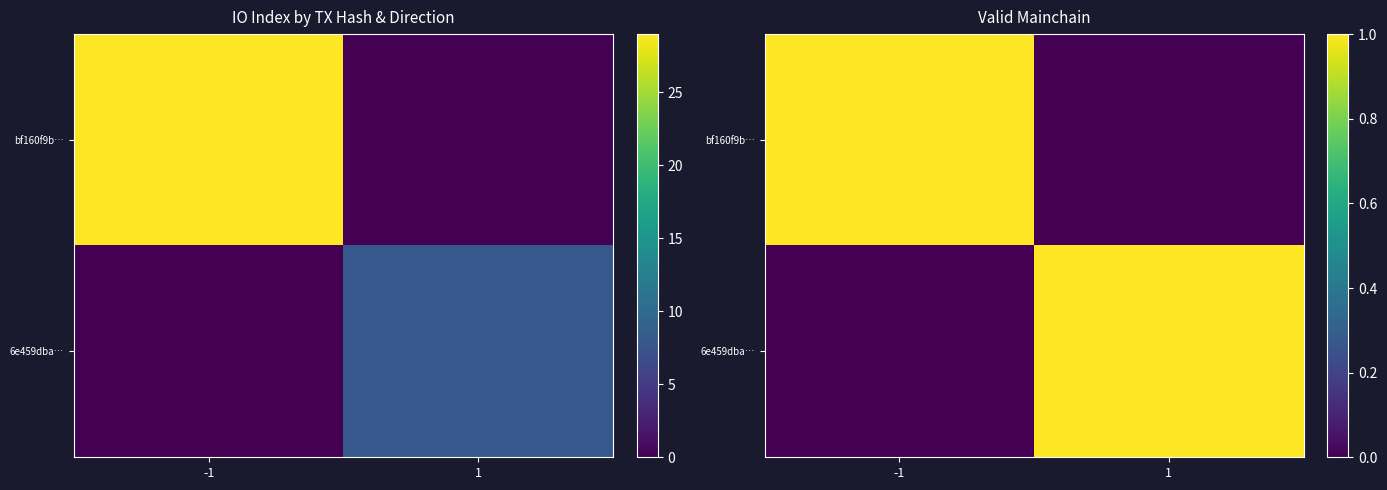

What is the total value across all series at -1?

1